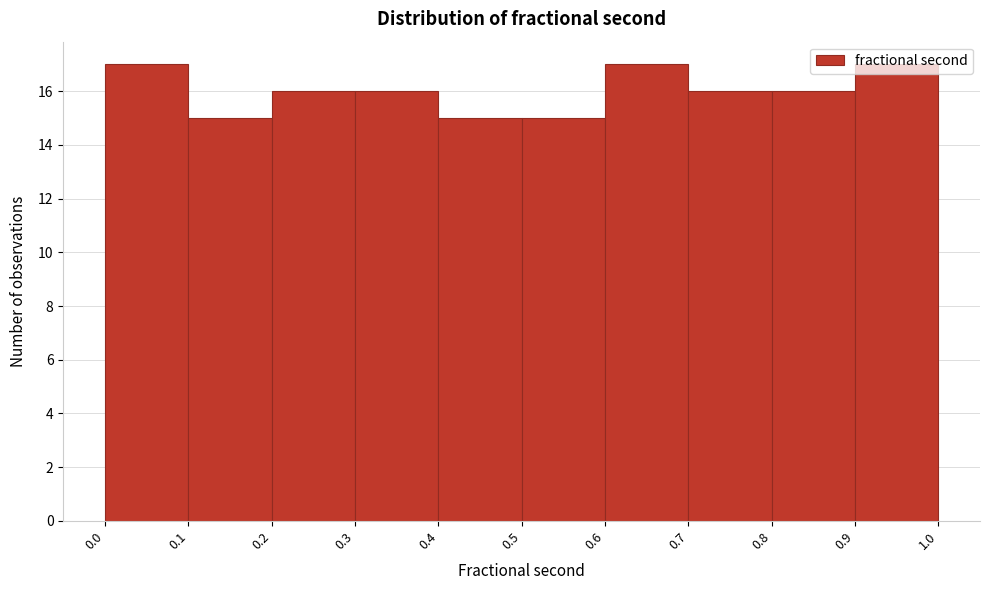

Reading left to right, transcribe this chart: for each bar, give the range it covers on the x-axis and its height. The values are not printed on the chart, so give them approximately, as read against the axis.

0.0 to 0.1: 17
0.1 to 0.2: 15
0.2 to 0.3: 16
0.3 to 0.4: 16
0.4 to 0.5: 15
0.5 to 0.6: 15
0.6 to 0.7: 17
0.7 to 0.8: 16
0.8 to 0.9: 16
0.9 to 1.0: 17